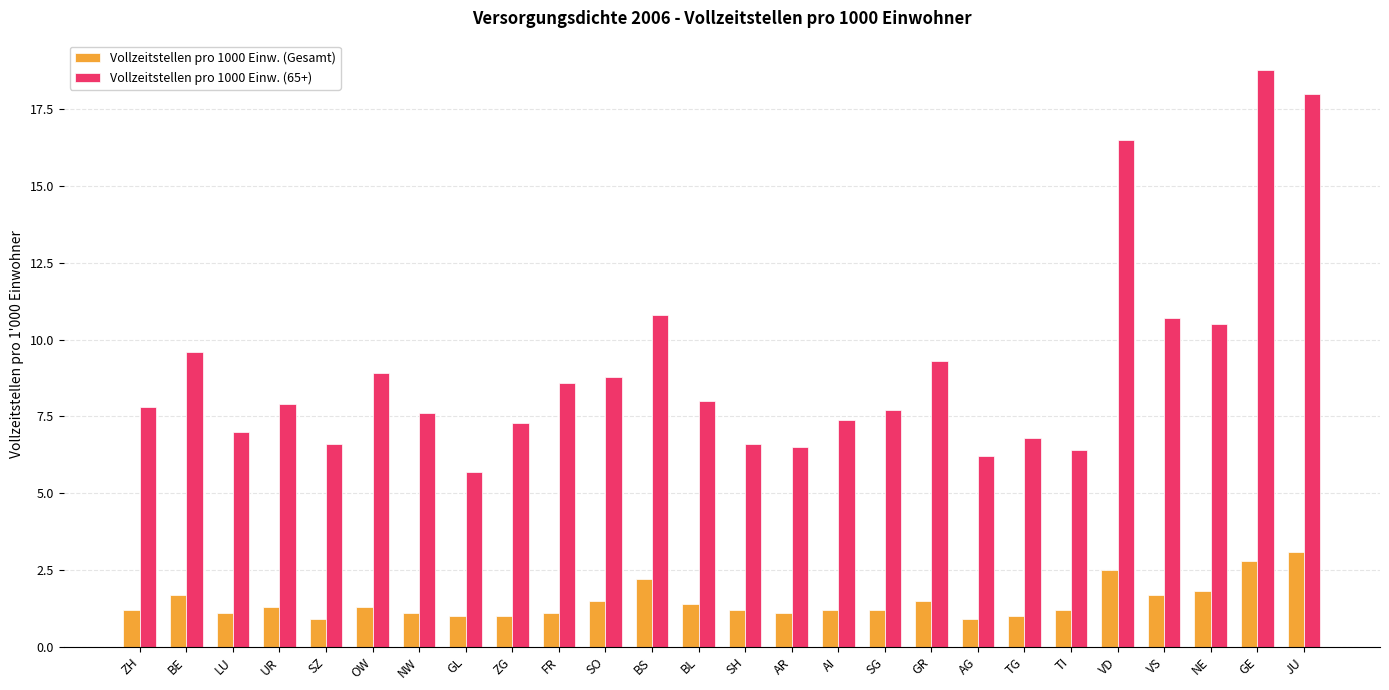

What is the smallest value displayed?

0.9